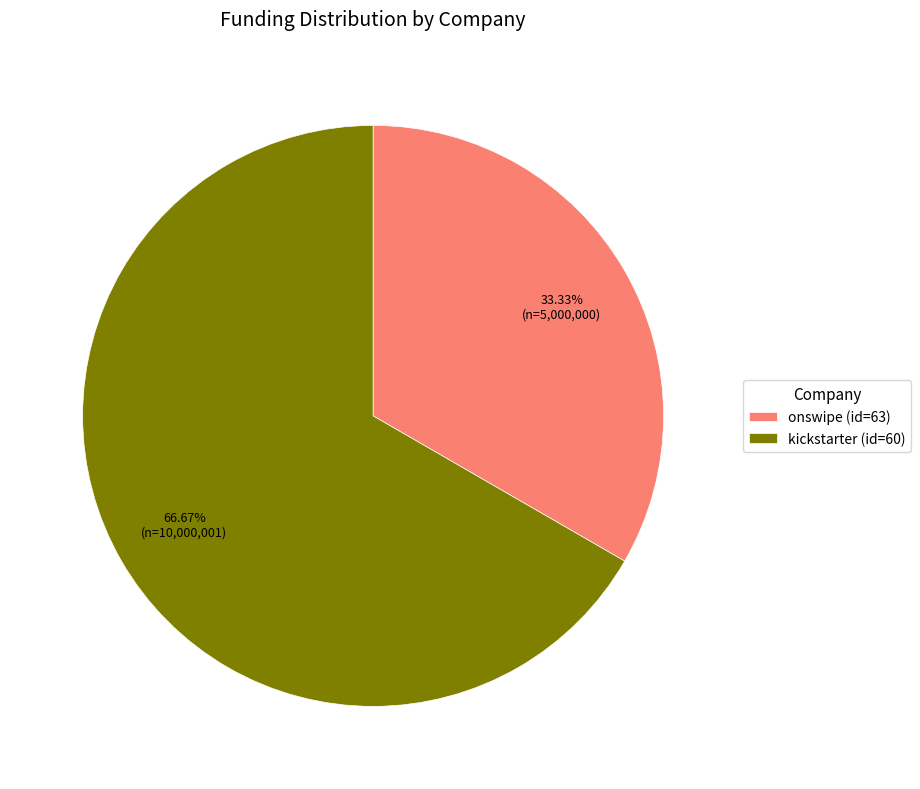

Is there any slice that represents more than half of the pie?

Yes